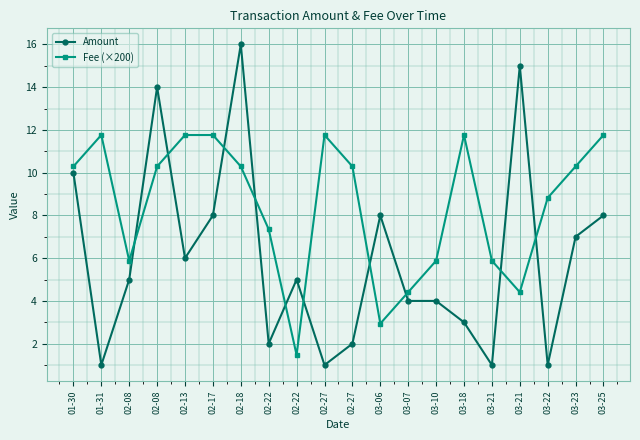

What are all the series names shown in the legend?

Amount, Fee (×200)